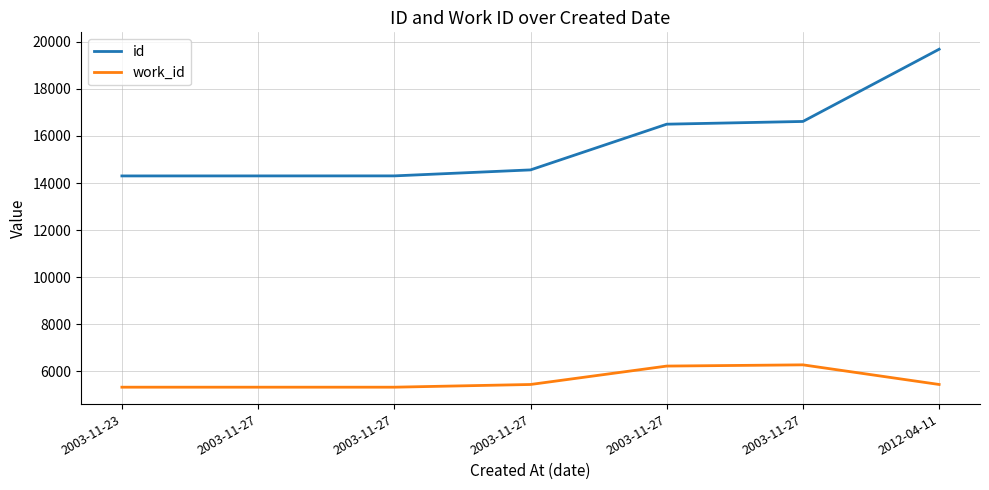

What is the label of the 1st point from the left?

2003-11-23